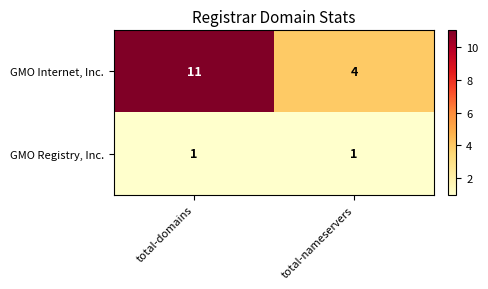

Reading left to right, list all the values displayed in this chart.

GMO Internet, Inc.: 11	4
GMO Registry, Inc.: 1	1